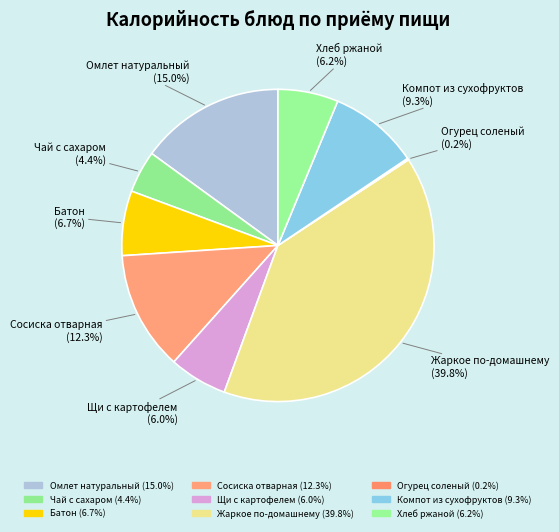

To the nearest percent, what is the average slice percentage?

11%